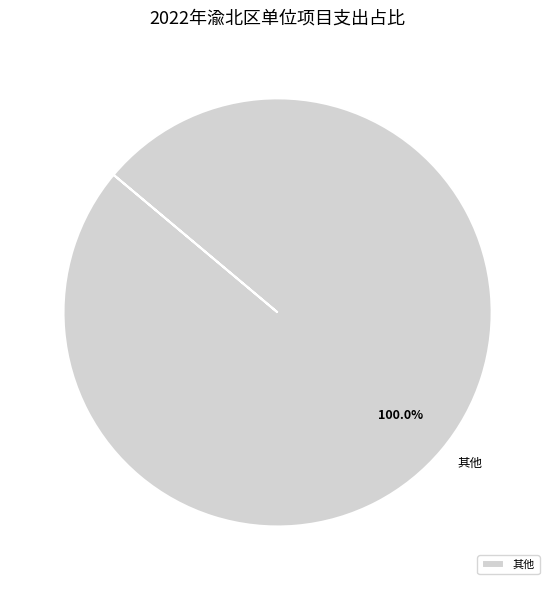

How many slices are in this pie chart?

1